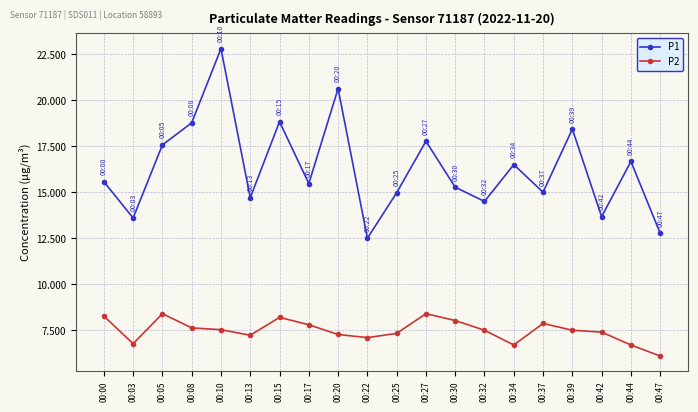

True or false: P2 and P1 intersect in this chart.

False